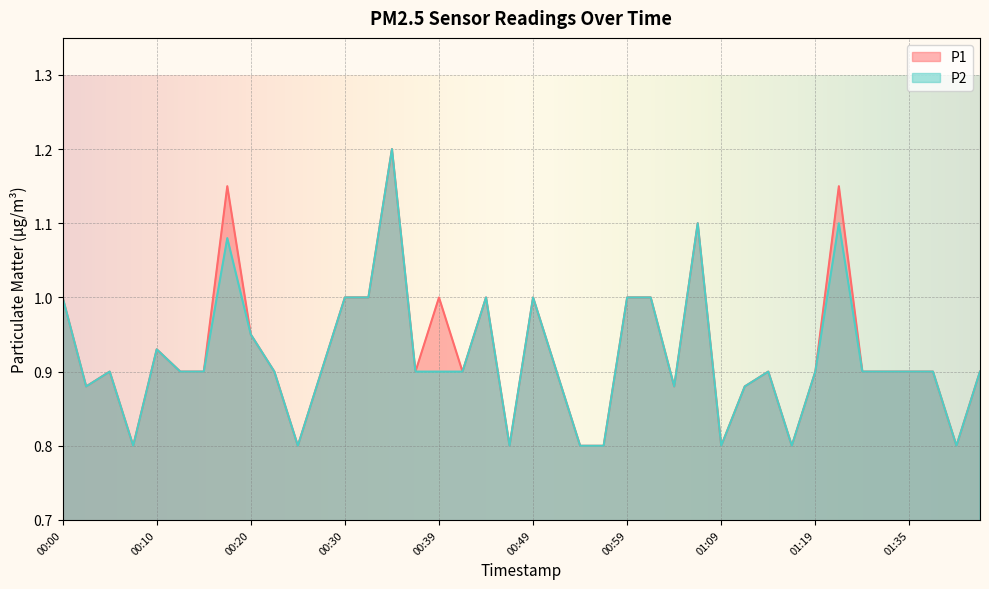

Reading right to left, list all the values displayed in this chart.

P1: 0.9	0.8	0.9	0.9	0.9	0.9	1.1	0.9	0.8	0.9	0.9	0.8	1.1	0.9	1.0	1.0	0.8	0.8	0.9	1.0	0.8	1.0	0.9	1.0	0.9	1.2	1.0	1.0	0.9	0.8	0.9	0.9	1.1	0.9	0.9	0.9	0.8	0.9	0.9	1.0
P2: 0.9	0.8	0.9	0.9	0.9	0.9	1.1	0.9	0.8	0.9	0.9	0.8	1.1	0.9	1.0	1.0	0.8	0.8	0.9	1.0	0.8	1.0	0.9	0.9	0.9	1.2	1.0	1.0	0.9	0.8	0.9	0.9	1.1	0.9	0.9	0.9	0.8	0.9	0.9	1.0